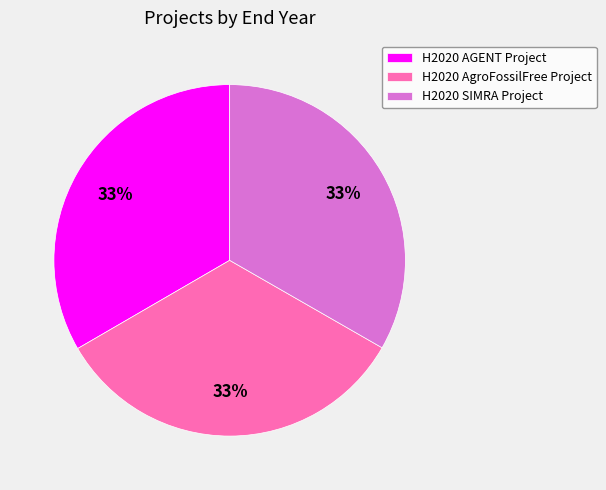

To the nearest percent, what percentage of the pie is H2020 AgroFossilFree Project?

33%